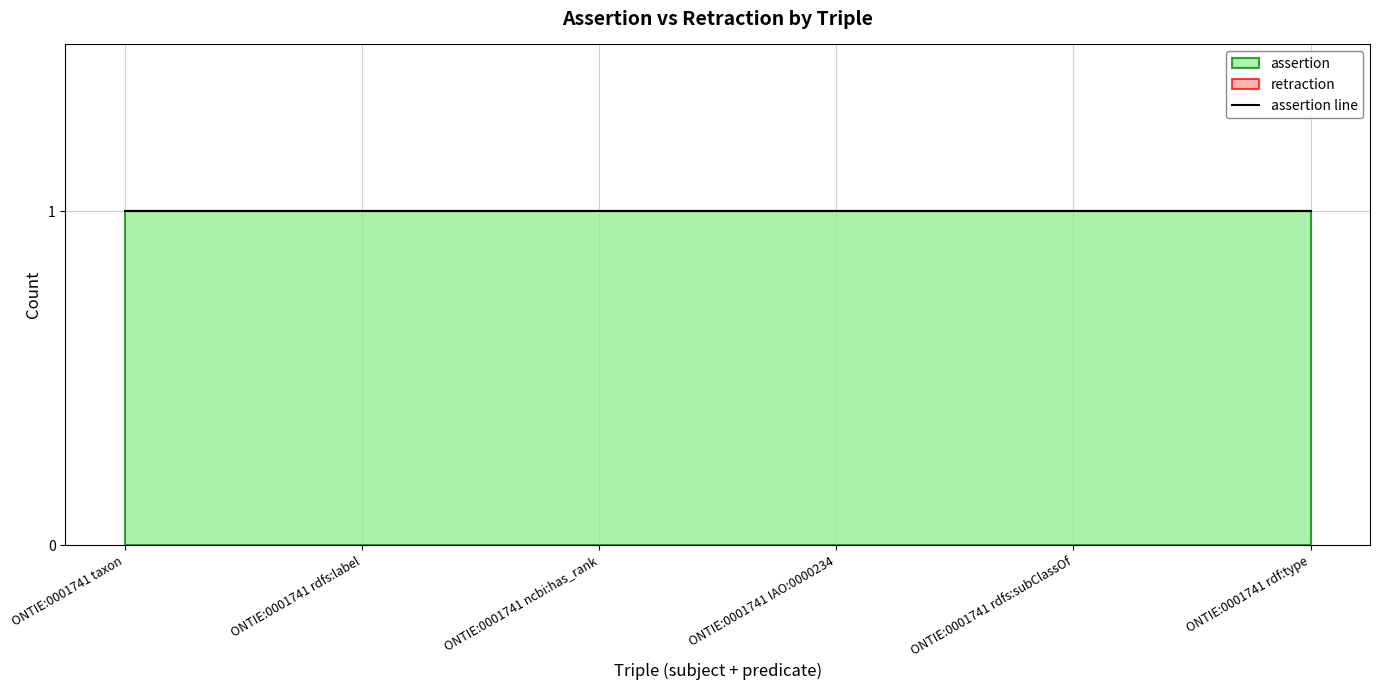

Reading left to right, what are all the values shown in this chart?

assertion: 1	1	1	1	1	1
retraction: 0	0	0	0	0	0